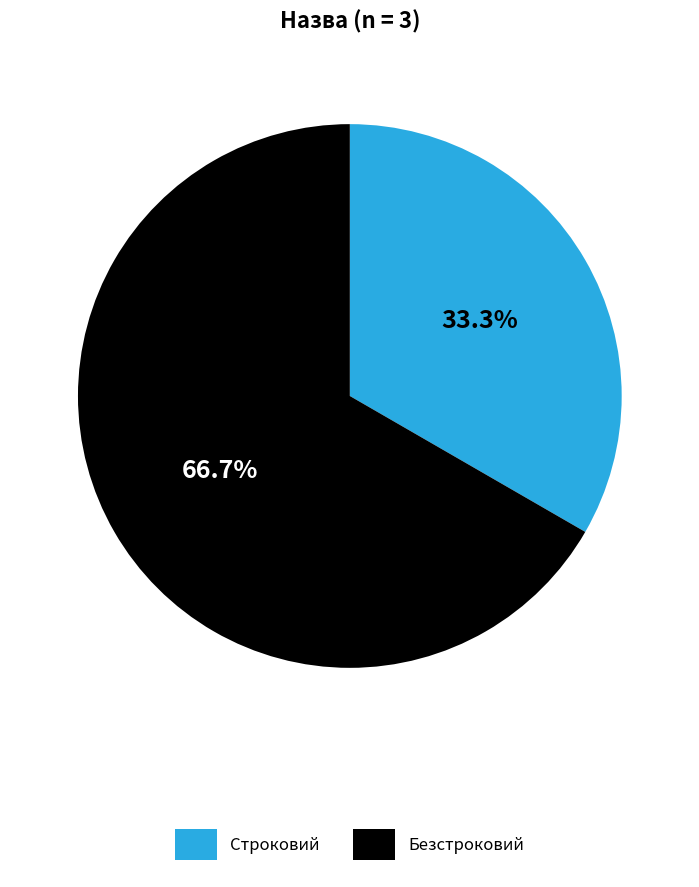

What percentage is the Строковий slice, to the nearest percent?

33%